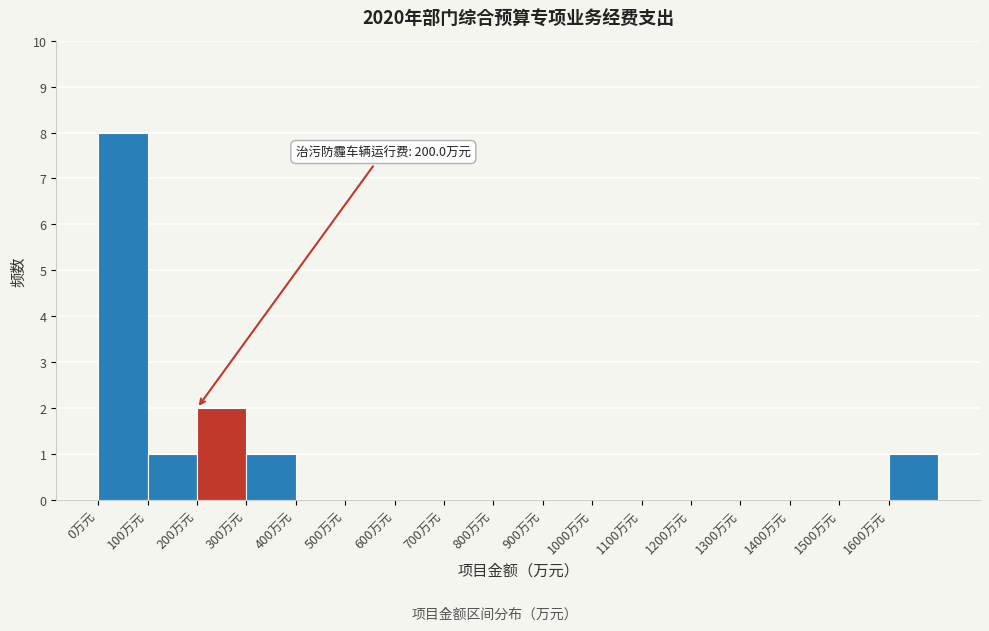

Over which range of the x-axis is the bar tallest?

0 to 100